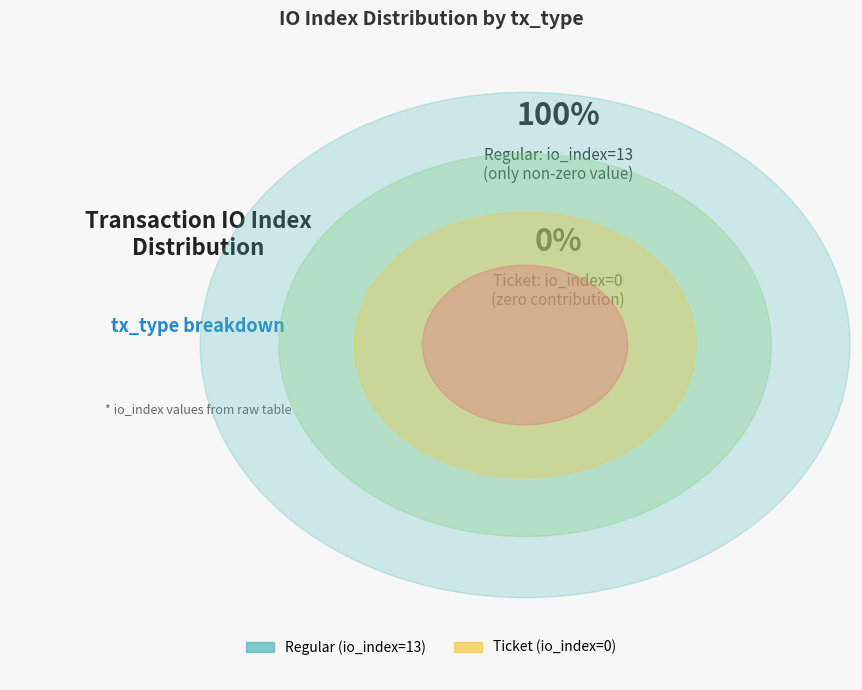

Rank the categories by value from highest to lowest.

Regular (io_index=13), Ticket (io_index=0)